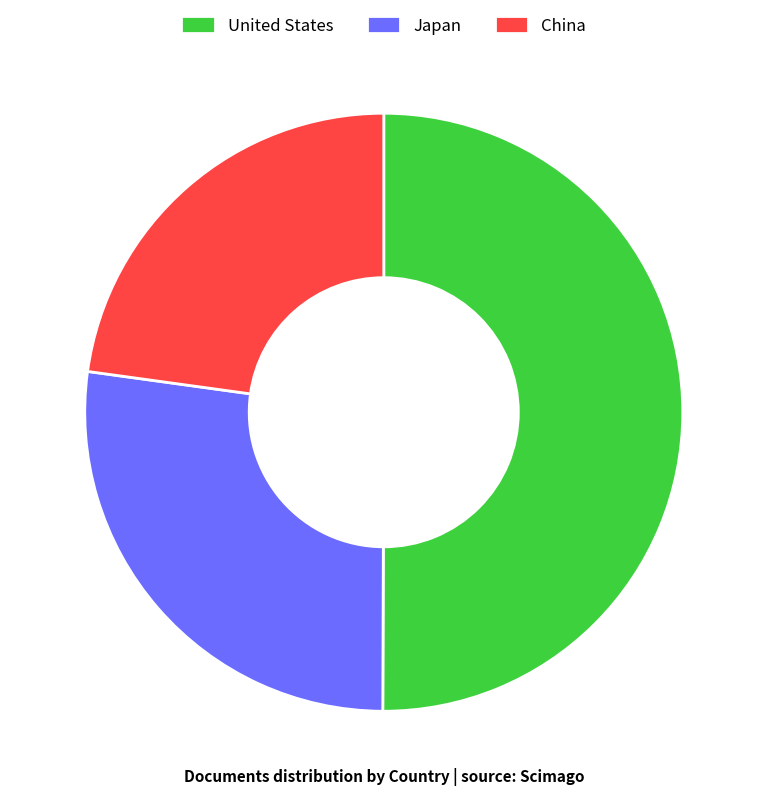

The Japan slice represents 20% of the pie. True or false?

False